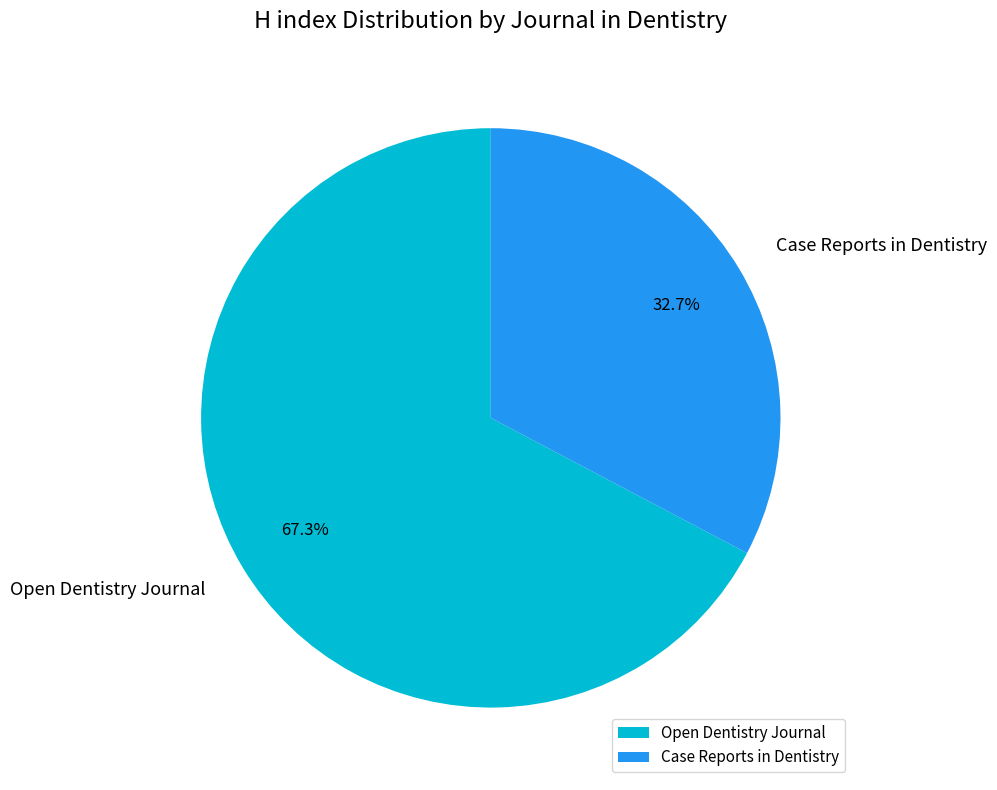

Does any single category account for the majority?

Yes